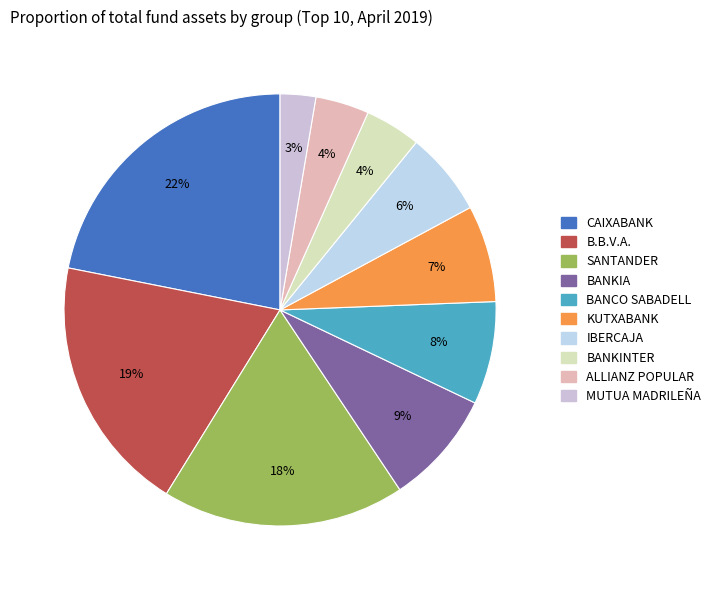

Which slice is the largest?

CAIXABANK